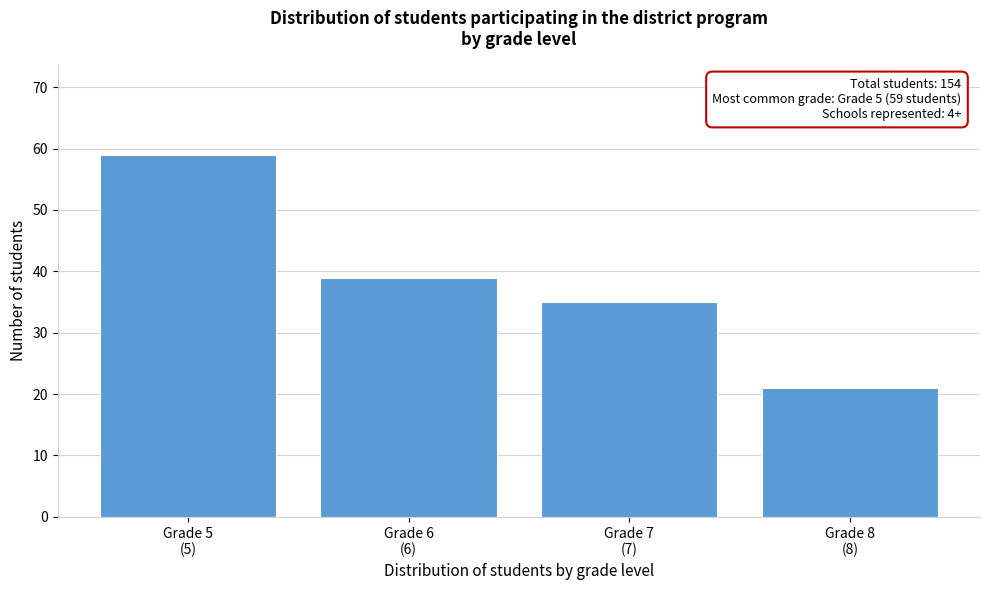

Reading left to right, extract all data points from this chart.

59	39	35	21